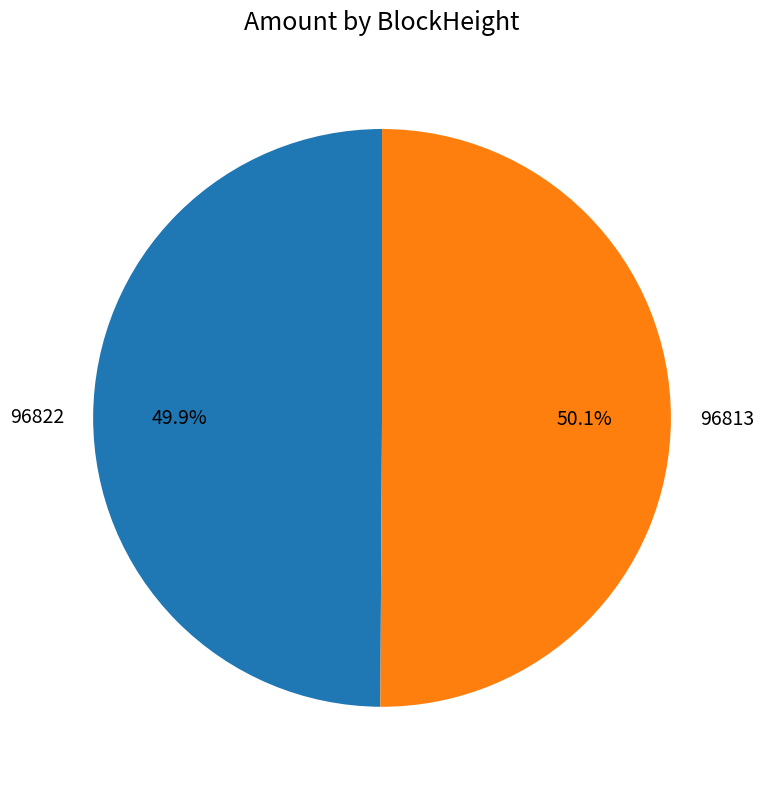

Is there any slice that represents more than half of the pie?

Yes